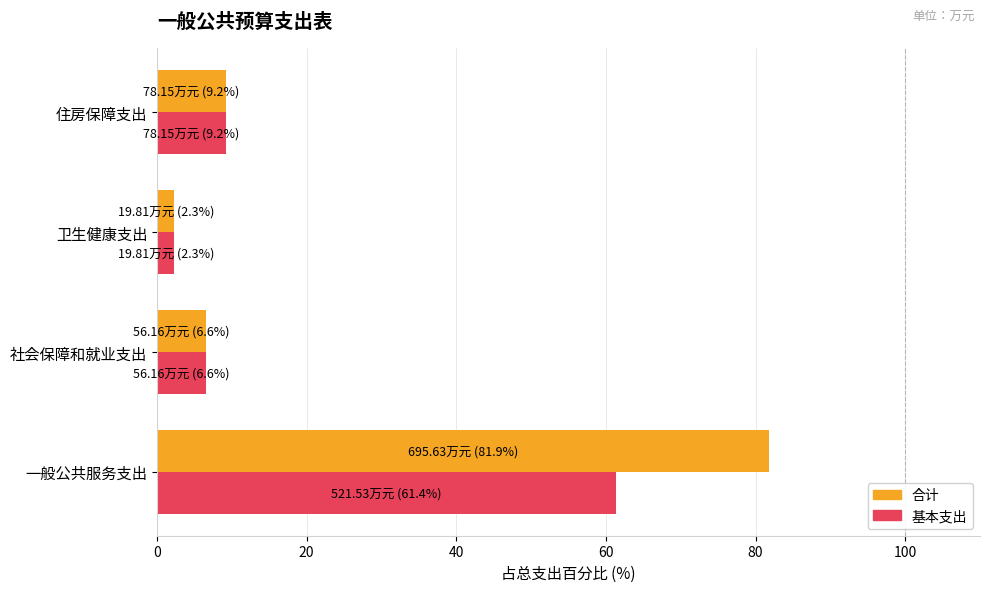

Where is 合计 nearest to the value 42?

住房保障支出